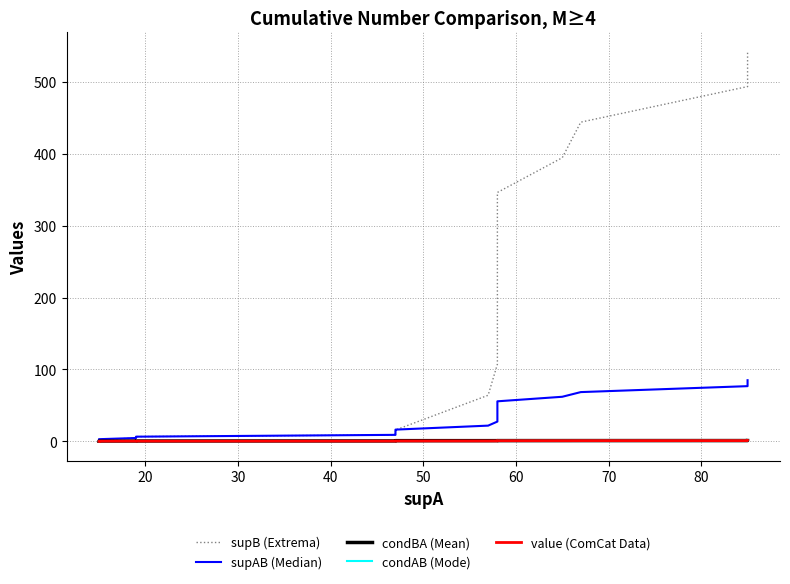

Does the chart display data point markers on the line(s)?

No